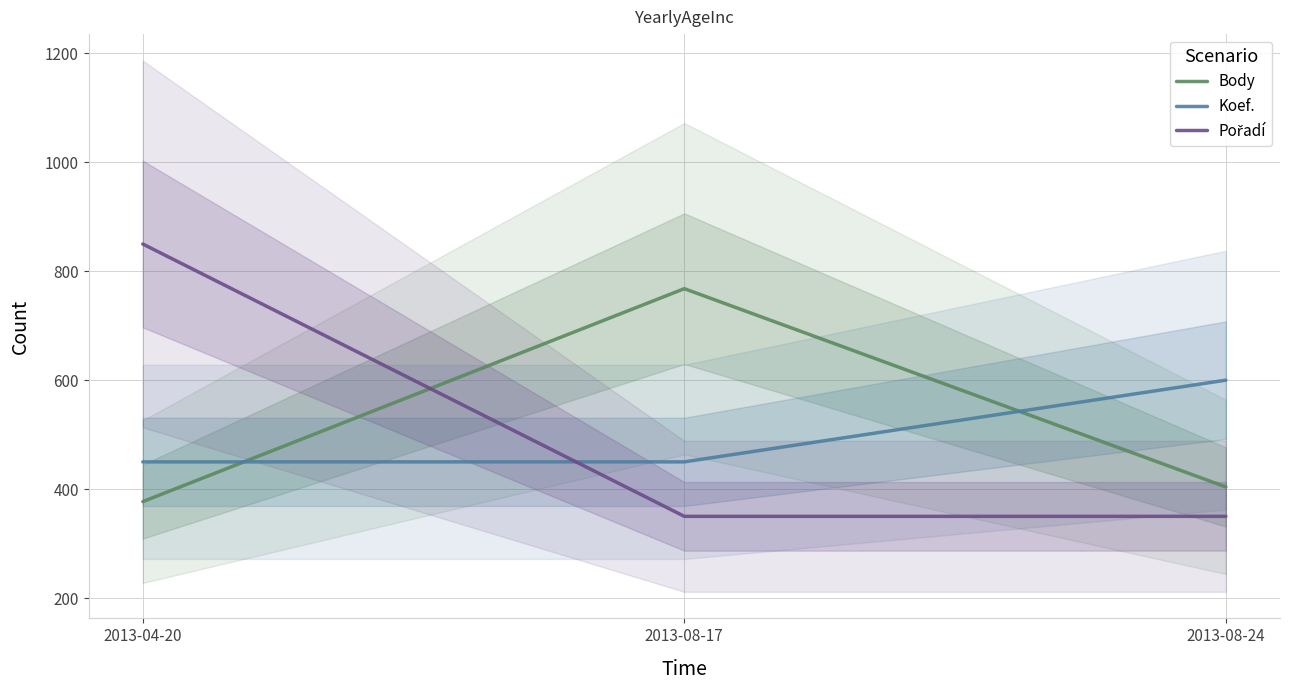

Rank the series by their maximum value, from lowest to highest.

Koef., Body, Pořadí